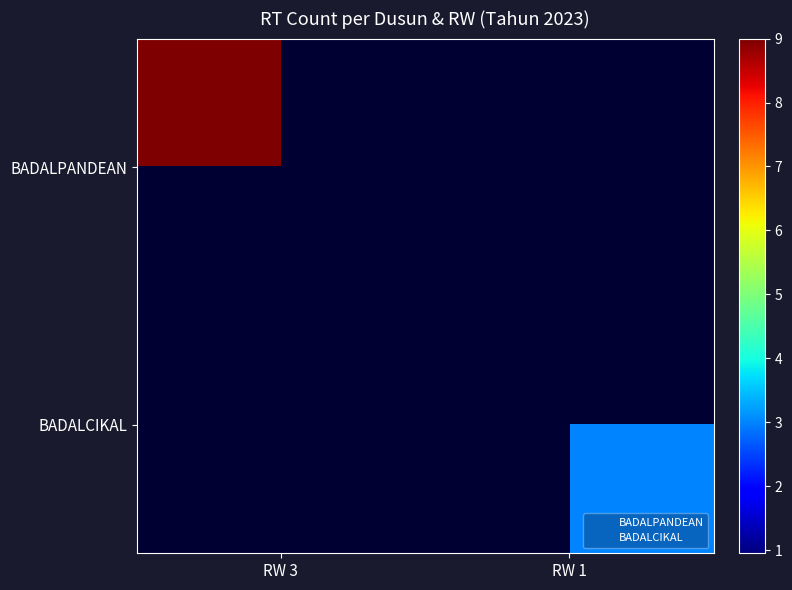

Which series has the largest range (max minus min)?

BADALPANDEAN